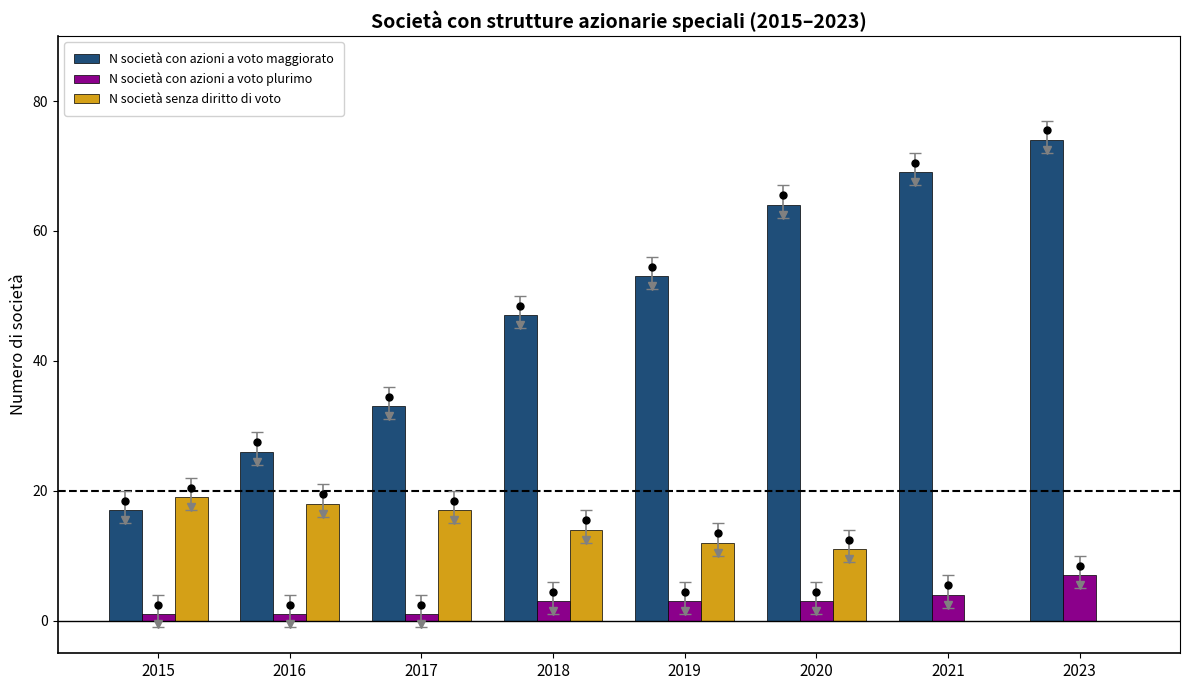

The value of N società senza diritto di voto at 2020 is 11. True or false?

True